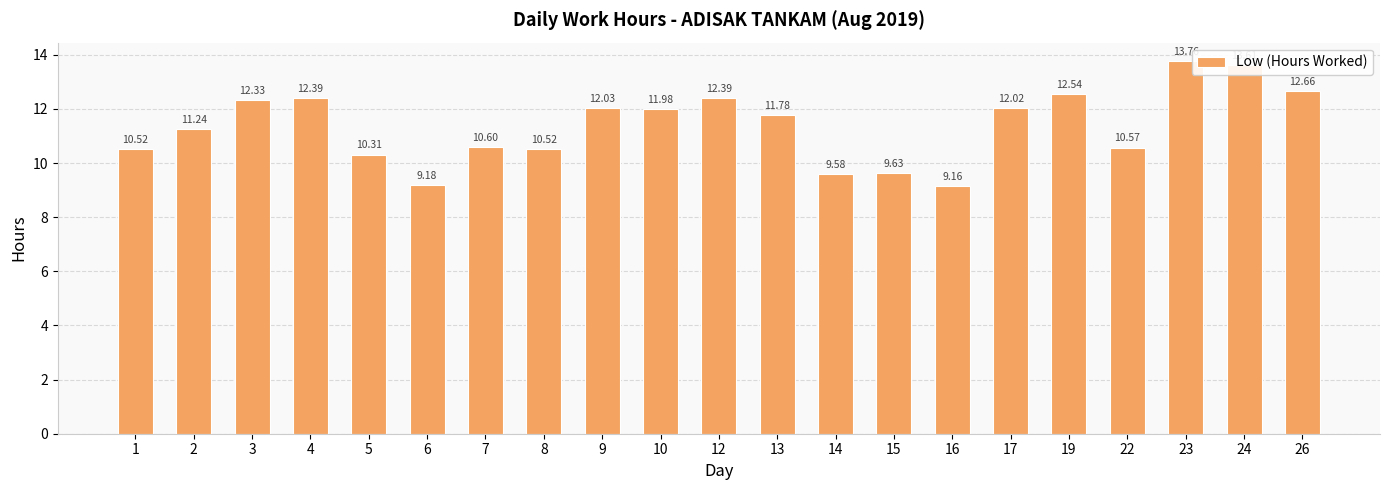

What is the value of the 5th bar from the left?

10.3